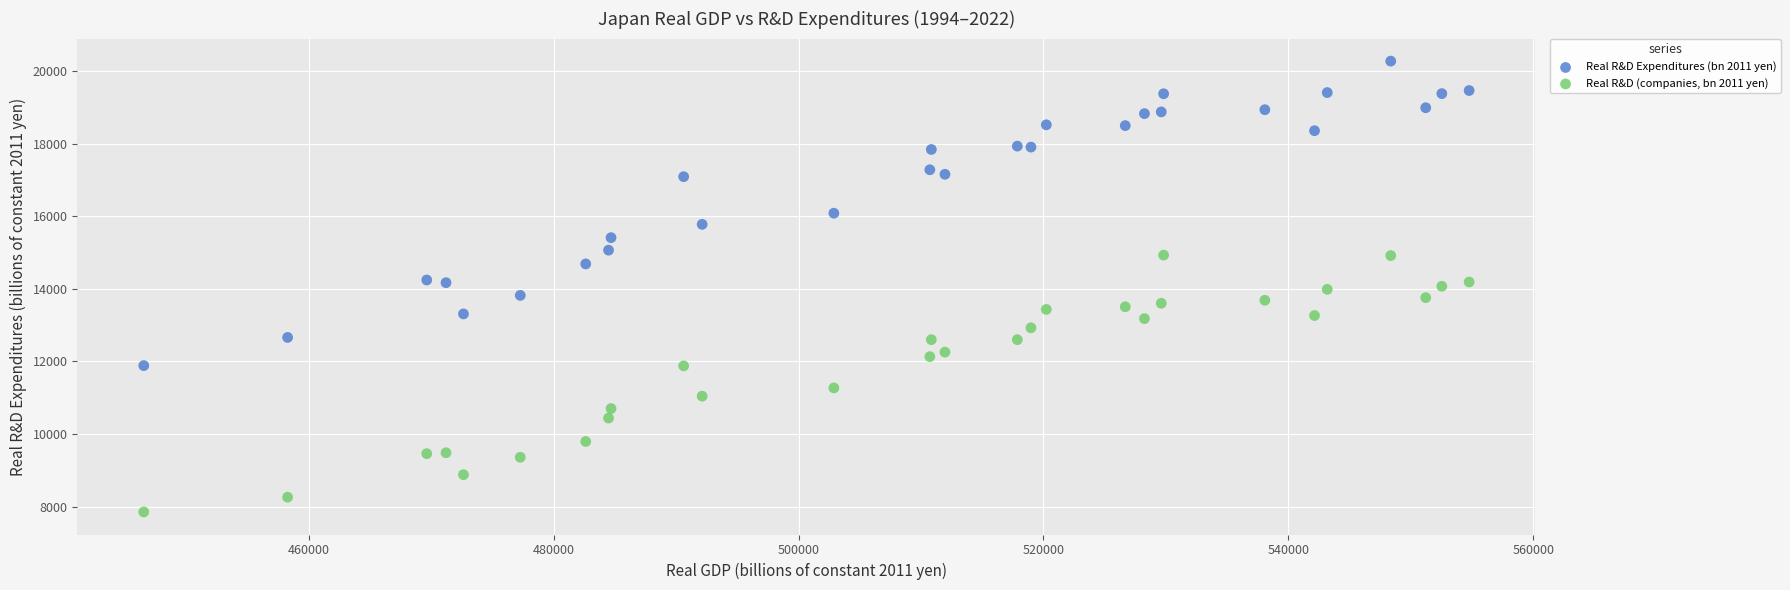

Which series reaches the maximum Y coordinate?

Real R&D Expenditures (bn 2011 yen)